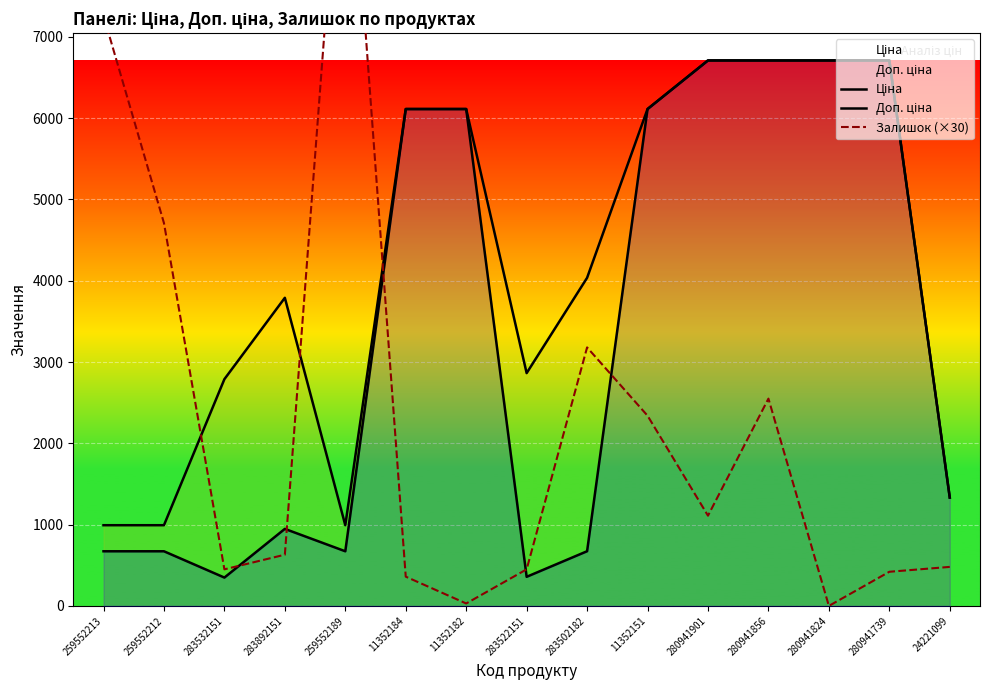

True or false: Доп. ціна and Ціна cross at least once.

False